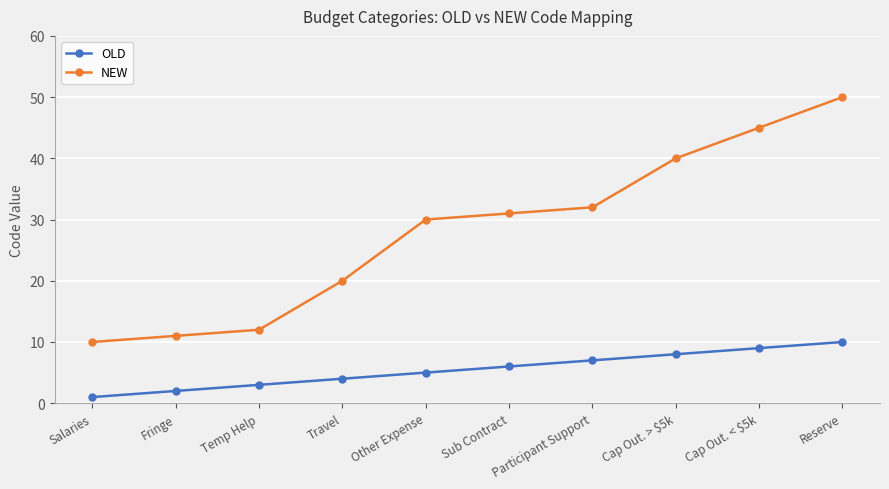

What are all the series names shown in the legend?

OLD, NEW